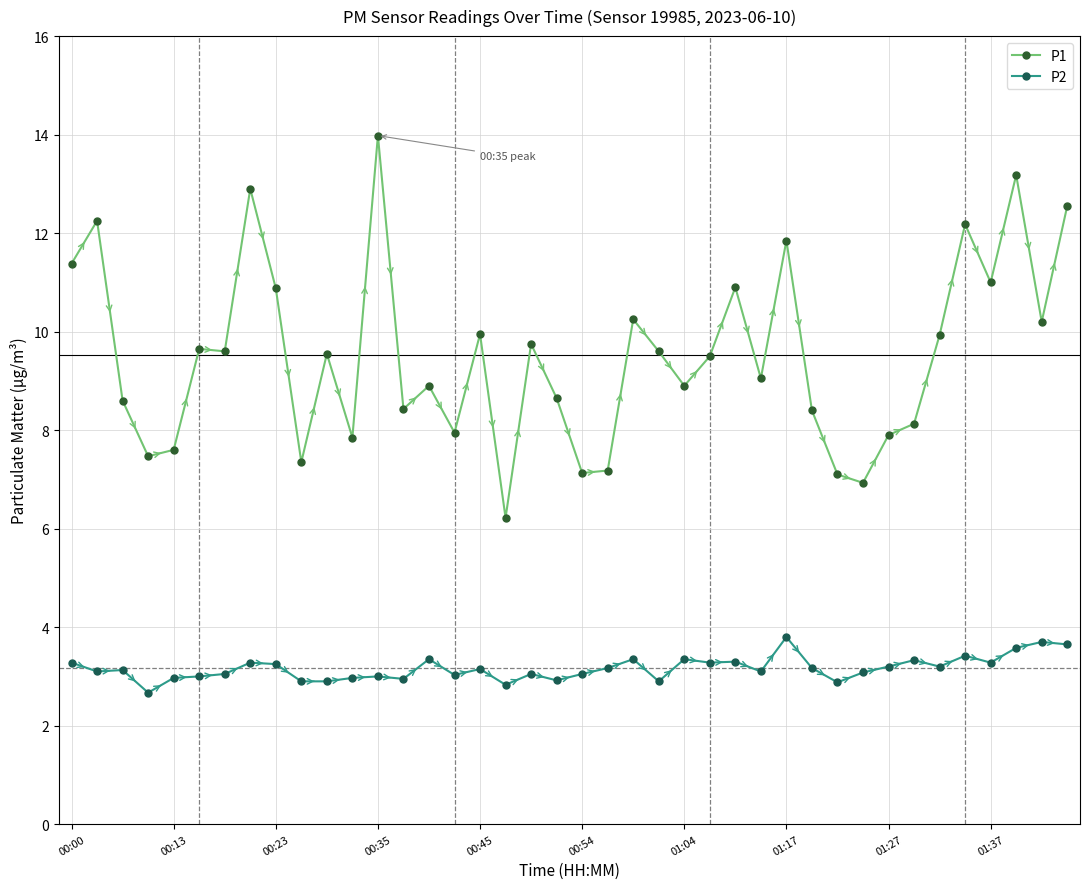

What is the average value of the P2 series?

3.2